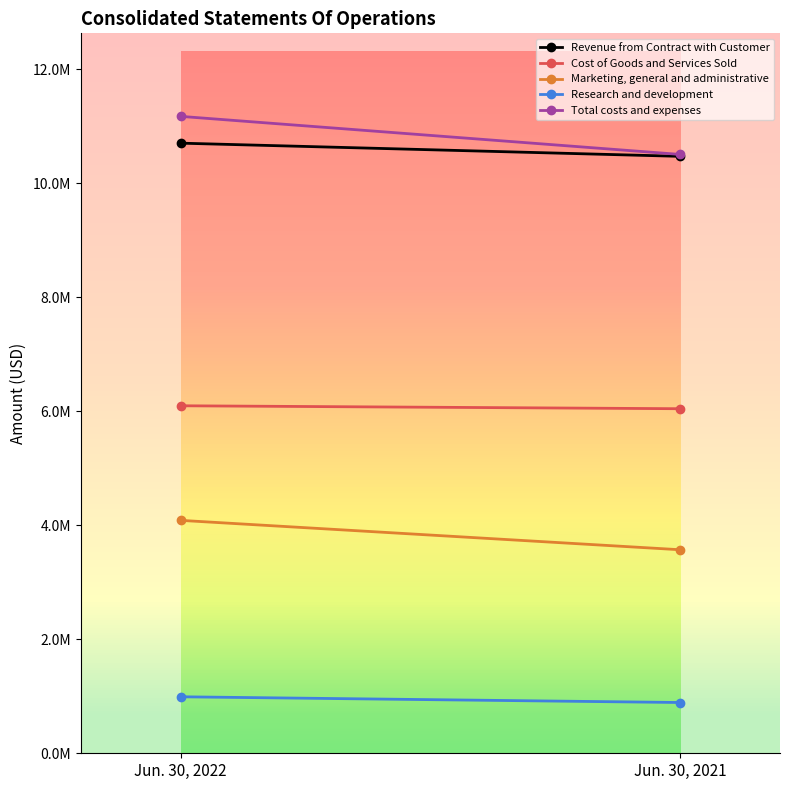

What are all the series names shown in the legend?

Revenue from Contract with Customer, Cost of Goods and Services Sold, Marketing, general and administrative, Research and development, Total costs and expenses